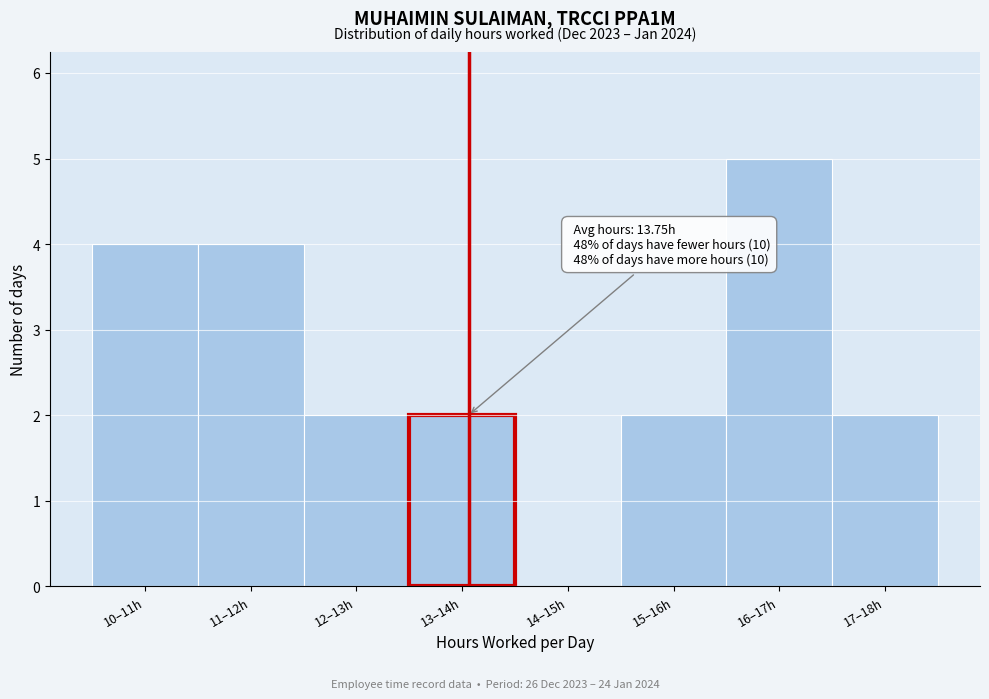

Reading left to right, extract all data points from this chart.

10–11h=4	11–12h=4	12–13h=2	13–14h=2	14–15h=0	15–16h=2	16–17h=5	17–18h=2